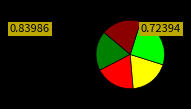

Is there a majority slice in this chart?

No